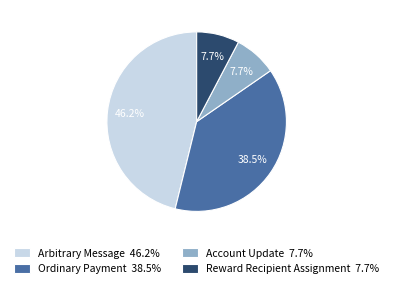

How many slices are in this pie chart?

4